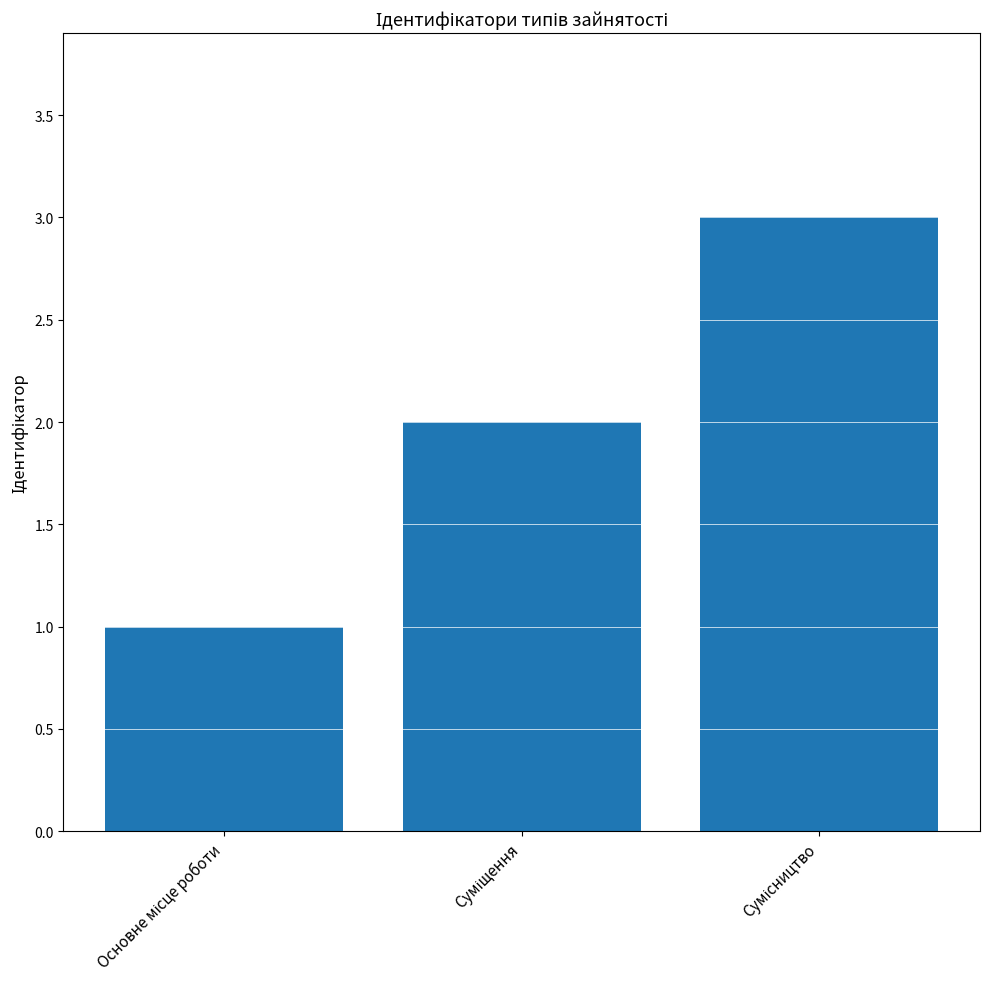

What is the greatest value displayed?

3